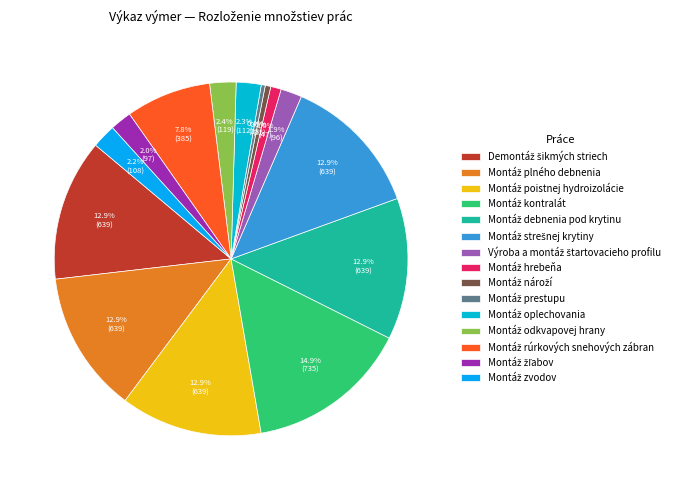

Count the number of slices in the pie.

15